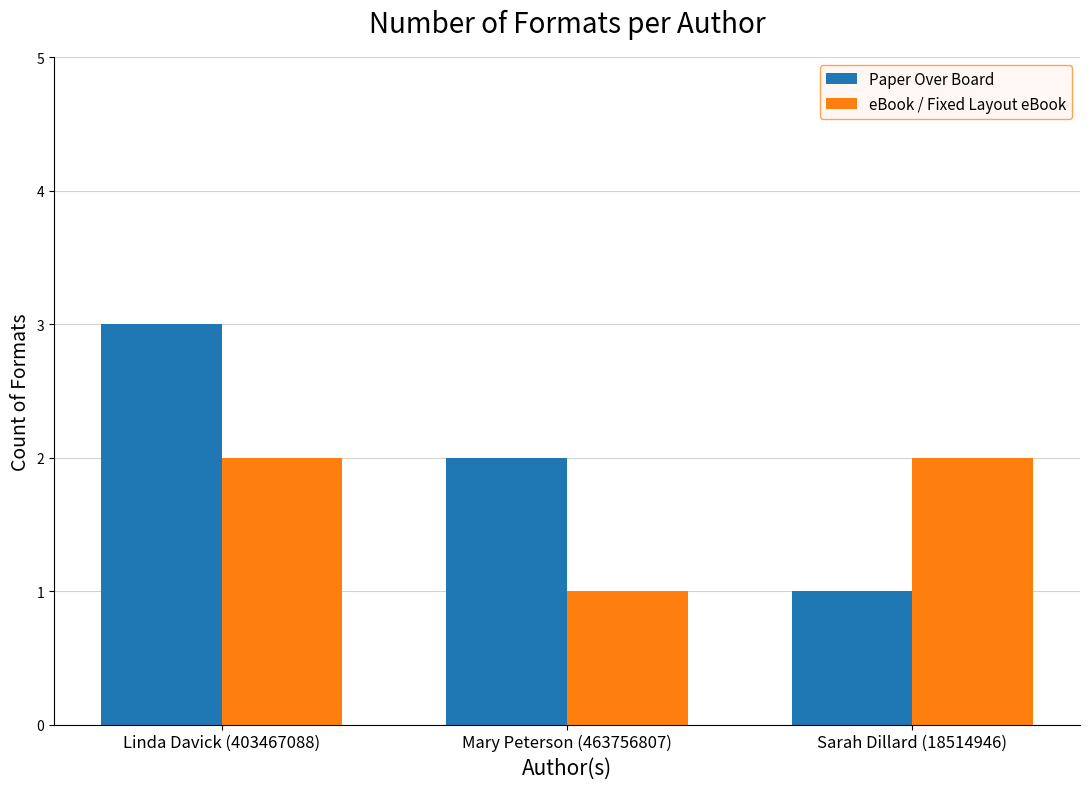

What is the difference between the second highest and minimum values in the eBook / Fixed Layout eBook series?

1